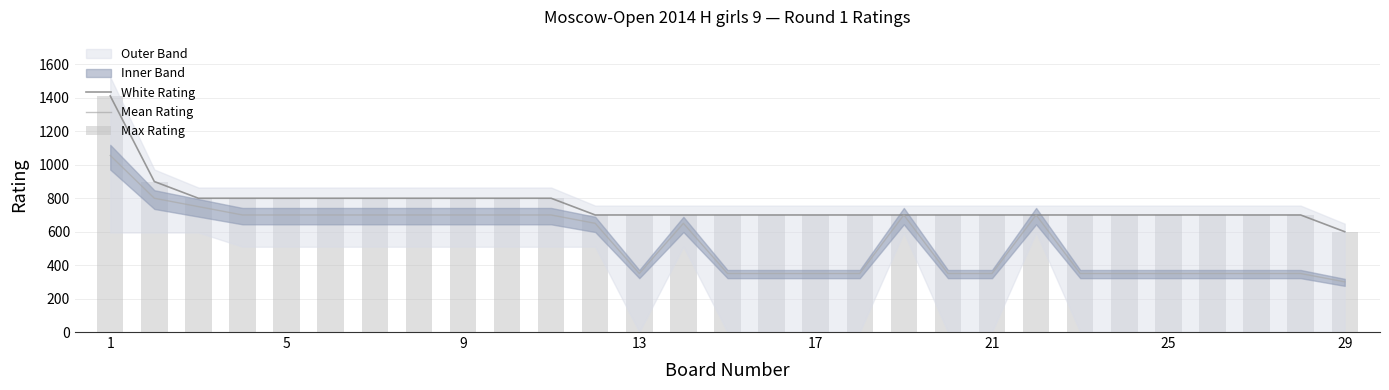

Reading left to right, list all the values displayed in this chart.

White Rating: 1412	900	800	800	800	800	800	800	800	800	800	700	700	700	700	700	700	700	700	700	700	700	700	700	700	700	700	700	600
Mean Rating: 1056	800	750	700	700	700	700	700	700	700	700	650	350	650	350	350	350	350	700	350	350	700	350	350	350	350	350	350	300
Max Rating: 1412	900	800	800	800	800	800	800	800	800	800	700	700	700	700	700	700	700	700	700	700	700	700	700	700	700	700	700	600